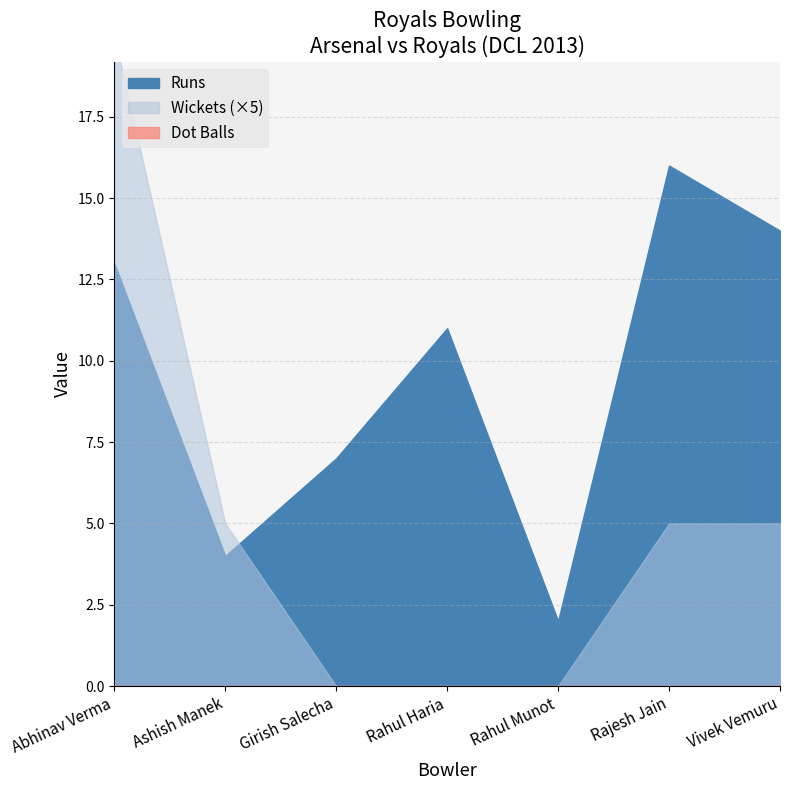

True or false: Wickets has more than 2 points higher than both neighbors.

False